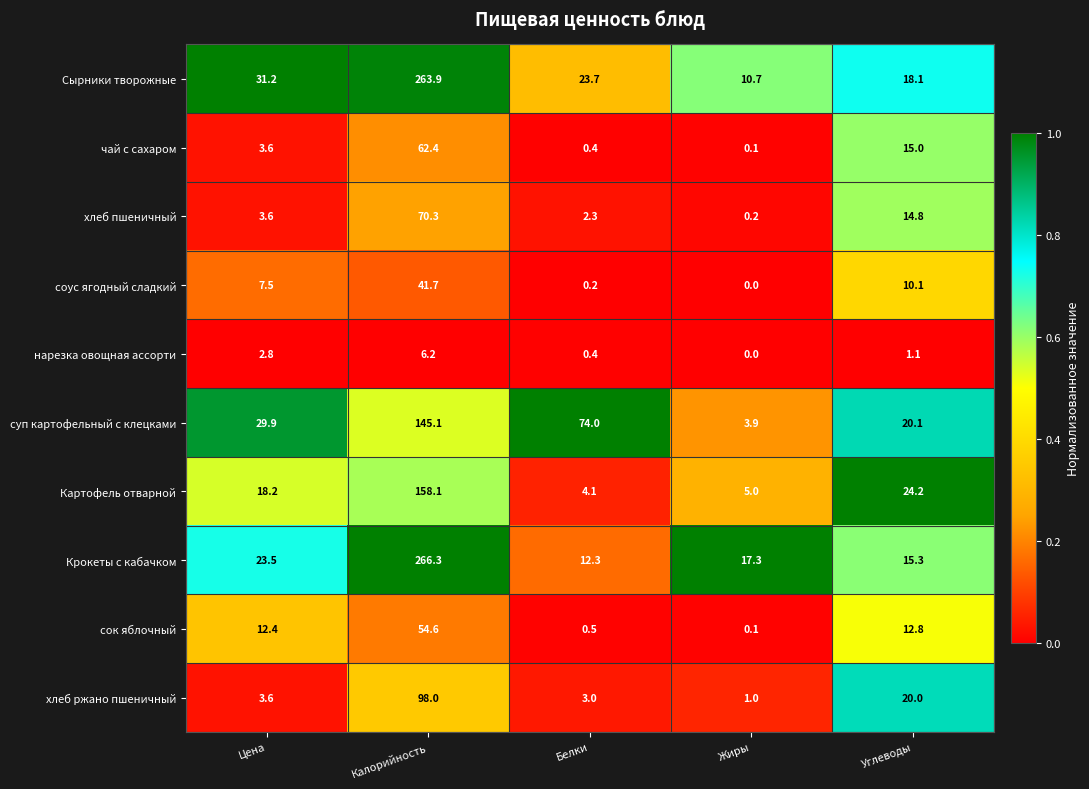

At which label does хлеб пшеничный reach its minimum?

Жиры